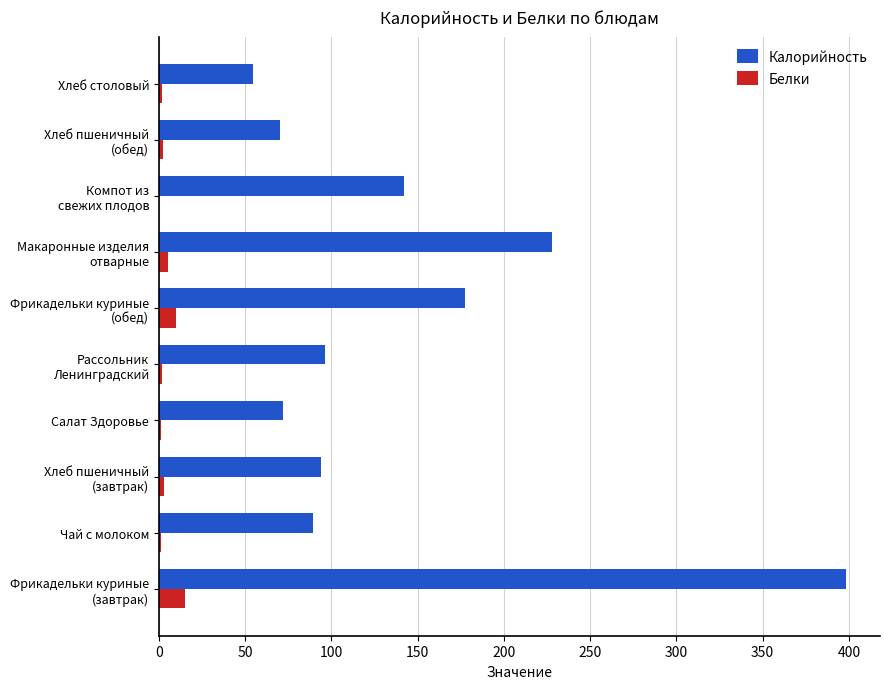

Which series has the largest total across all categories?

Калорийность